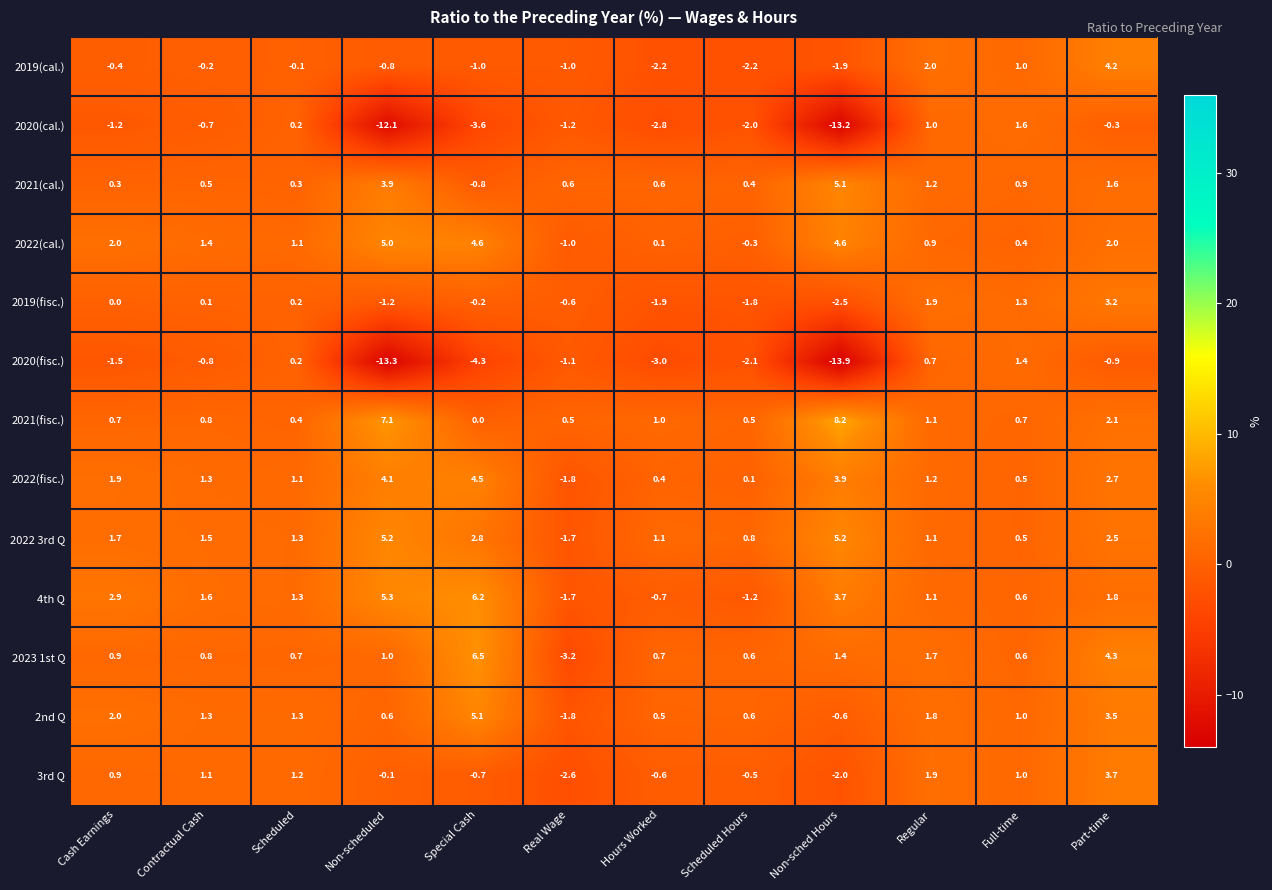

True or false: 2022(cal.) has a value of 0.4 at Scheduled.

False